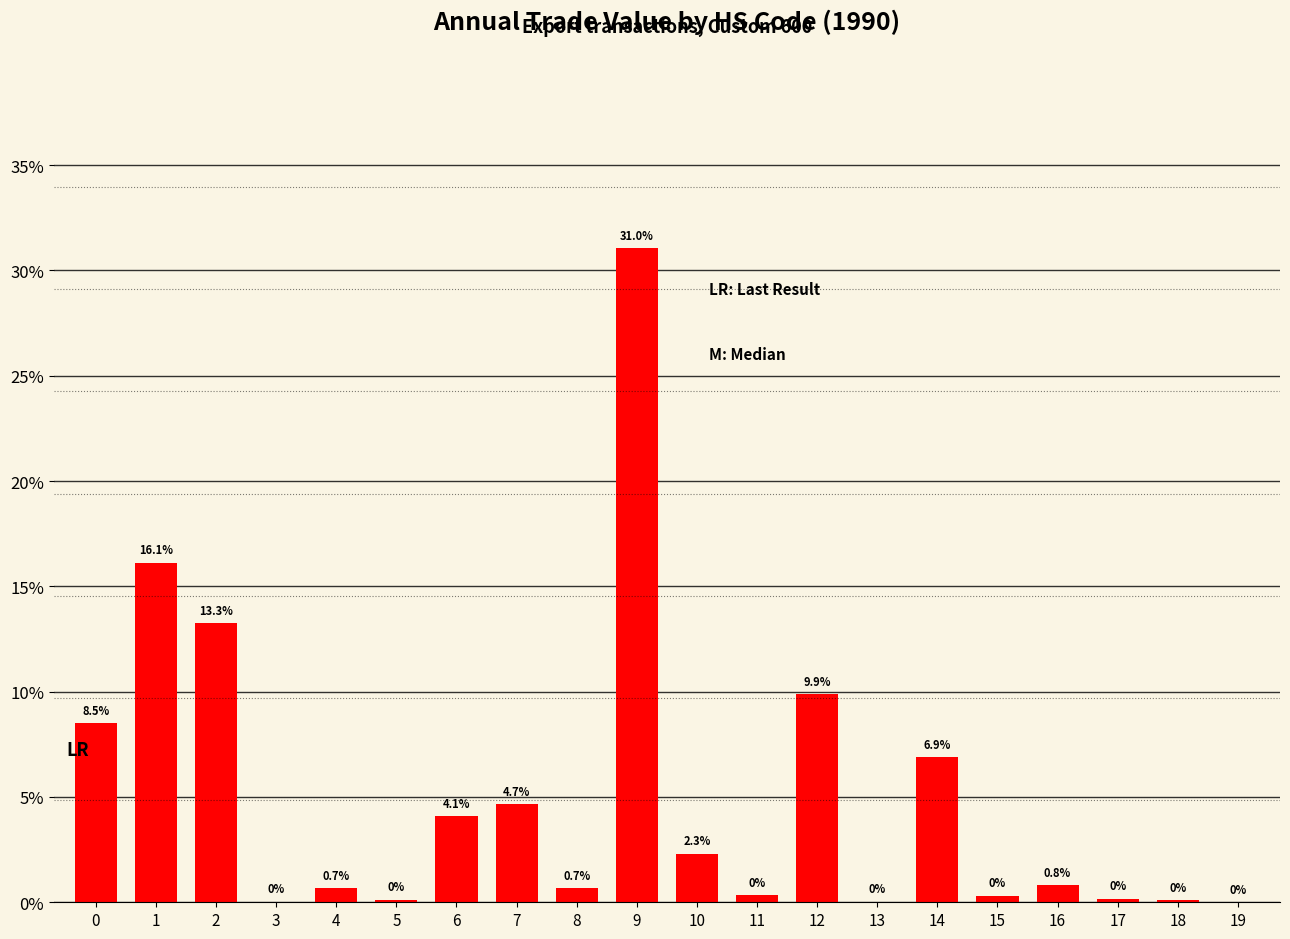

What is the change in value from 0 to 12?

+1.4